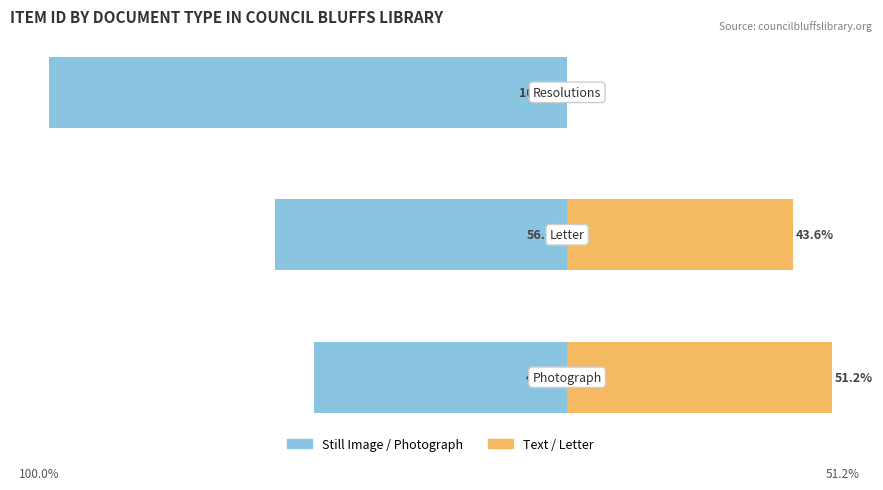

Reading left to right, list all the values displayed in this chart.

Item Type: Still Image / Letter: -48.8	-56.4	-100.0
Relative Remainder: 51.2	43.6	0.0